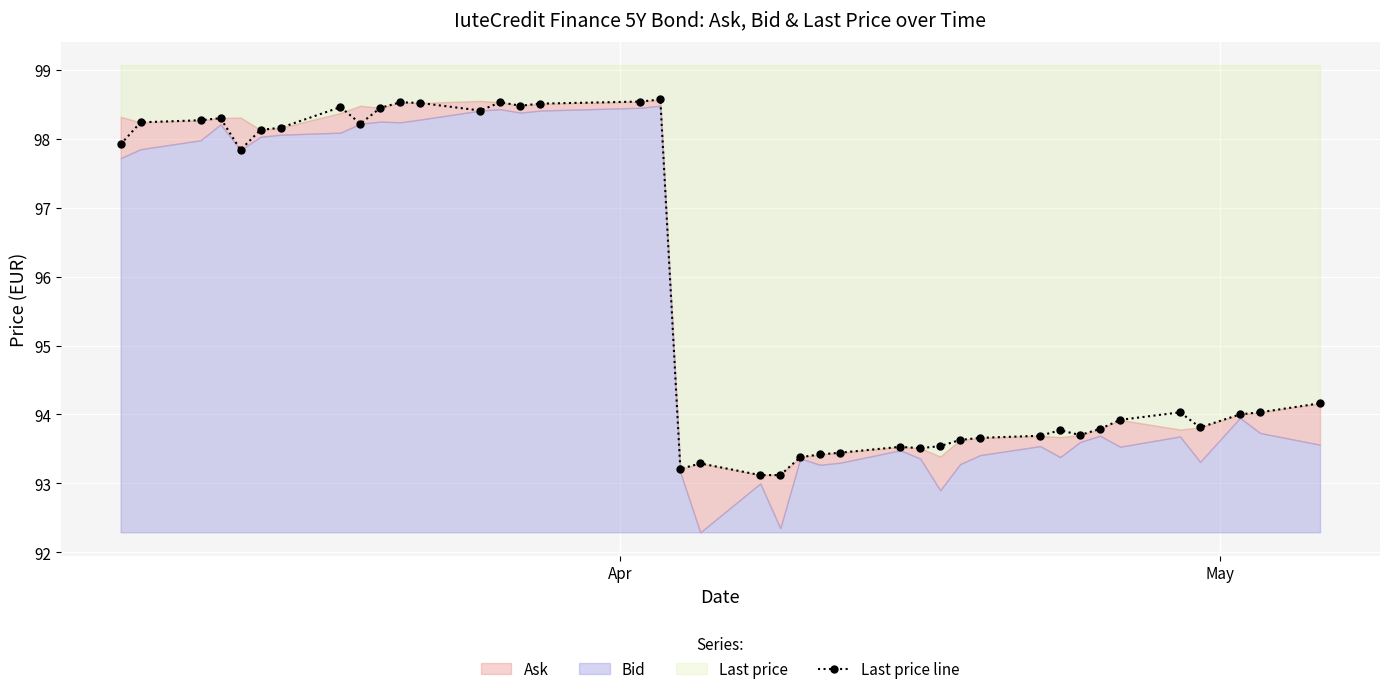

True or false: there are more than 0 points higher than both neighbors.

True